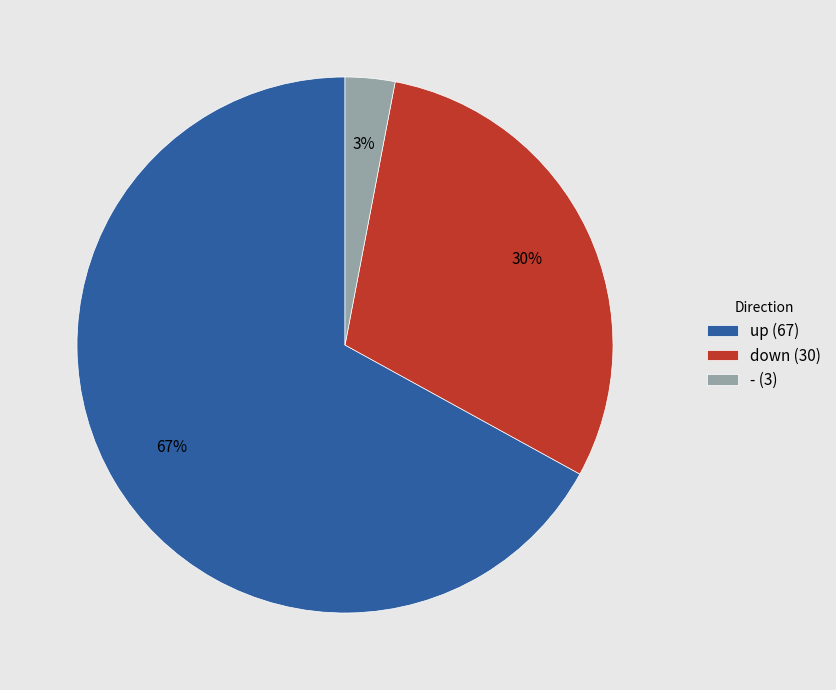

Count the number of slices in the pie.

3